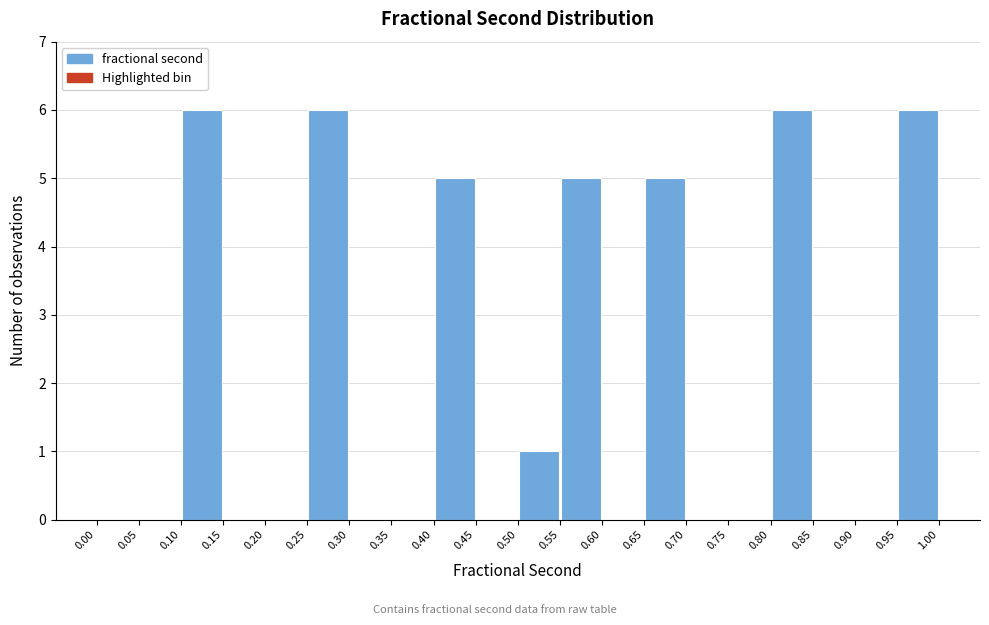

What is the height of the bar covering 0.80 to 0.85 on the x-axis? The values are not printed on the chart, so give them approximately, as read against the axis.

6